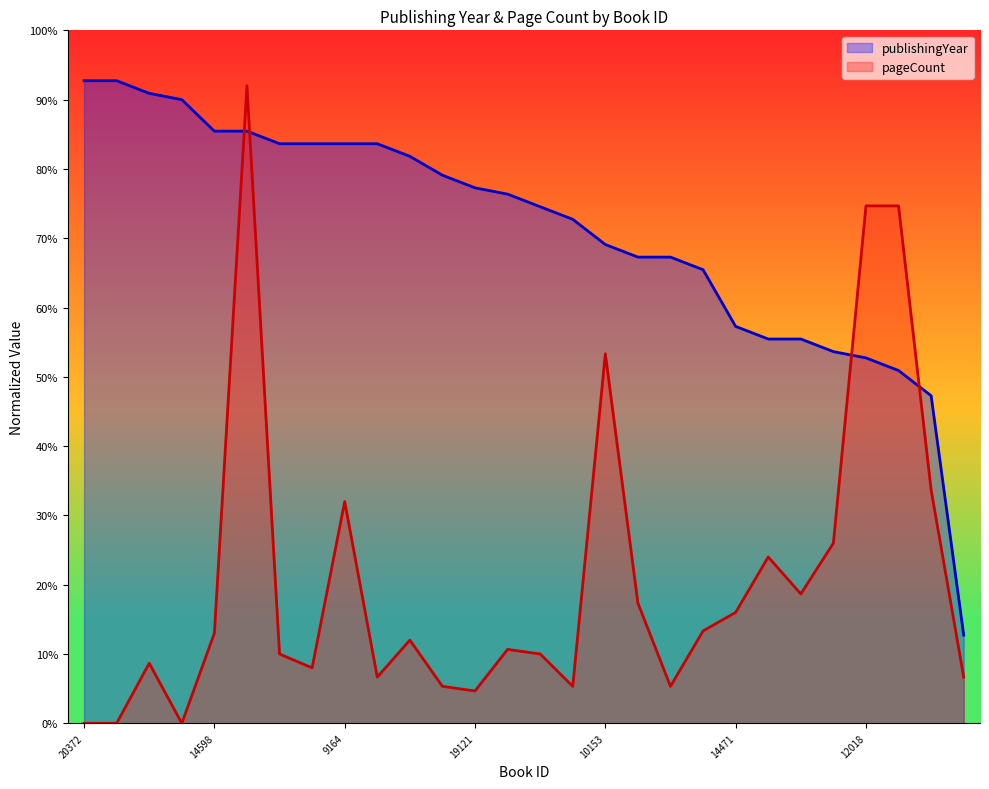

What is the sum of all pageCount values?

582.0